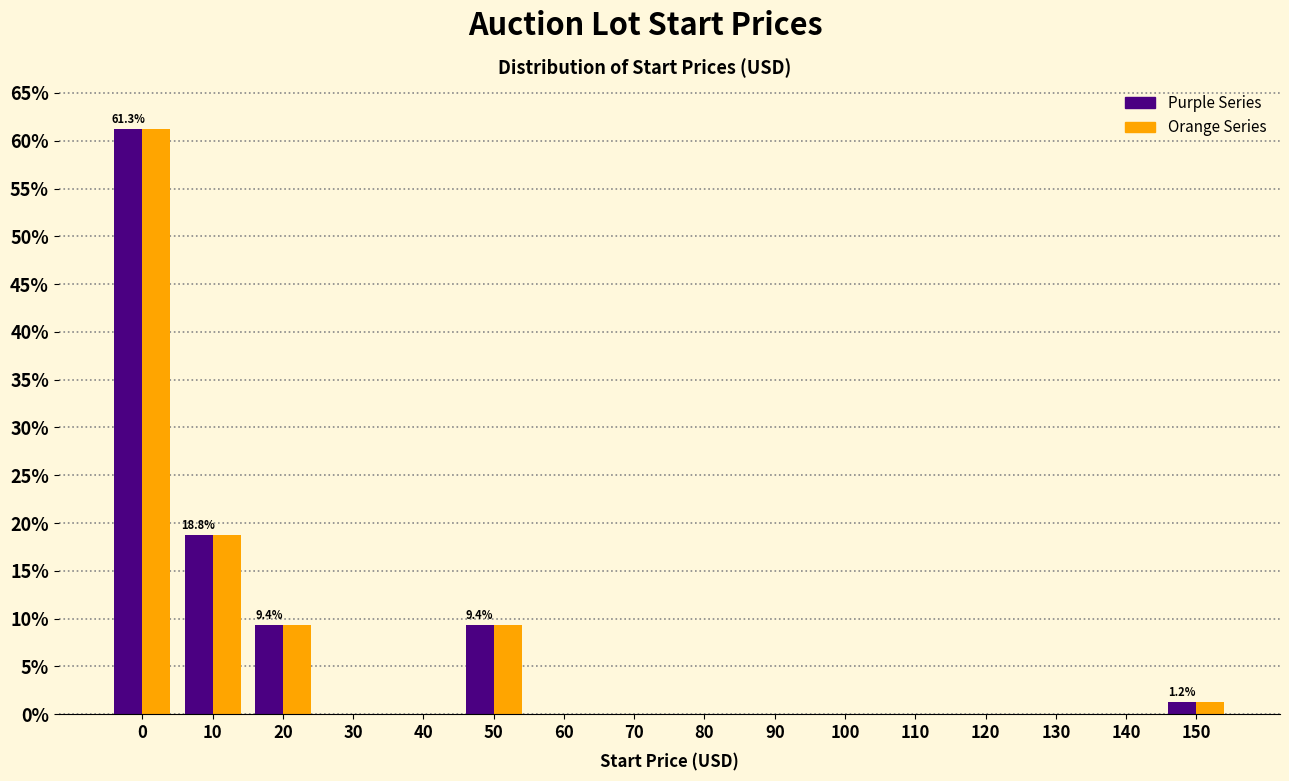

What is the total value across all series at 10?

37.5